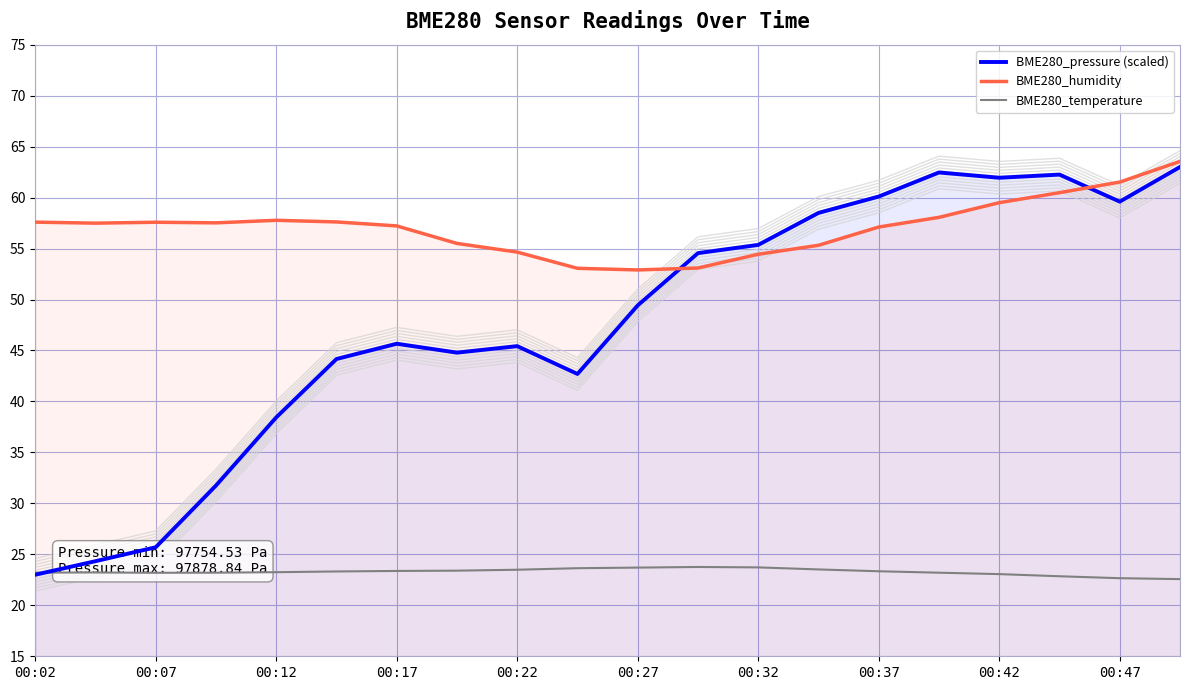

What are all the series names shown in the legend?

BME280_pressure (scaled), BME280_humidity, BME280_temperature